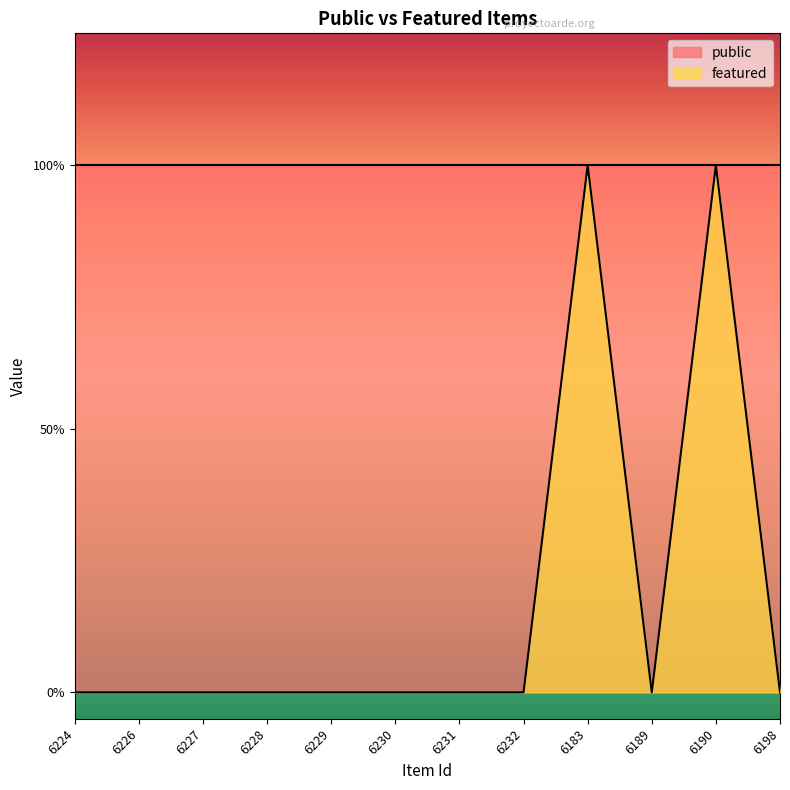

What is the greatest value displayed?

1